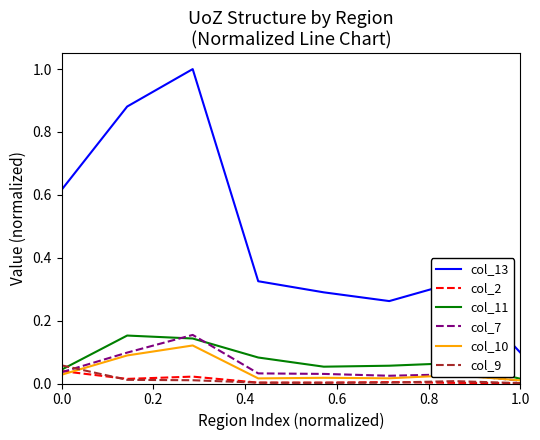

Which series has the widest spread of values?

col_13